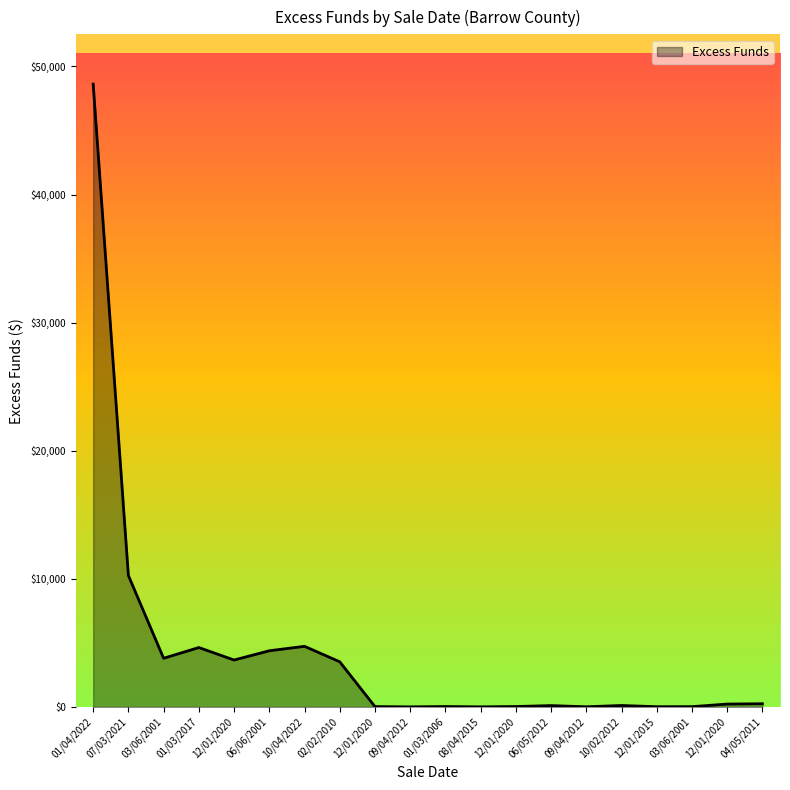

How many values exceed 226?

10